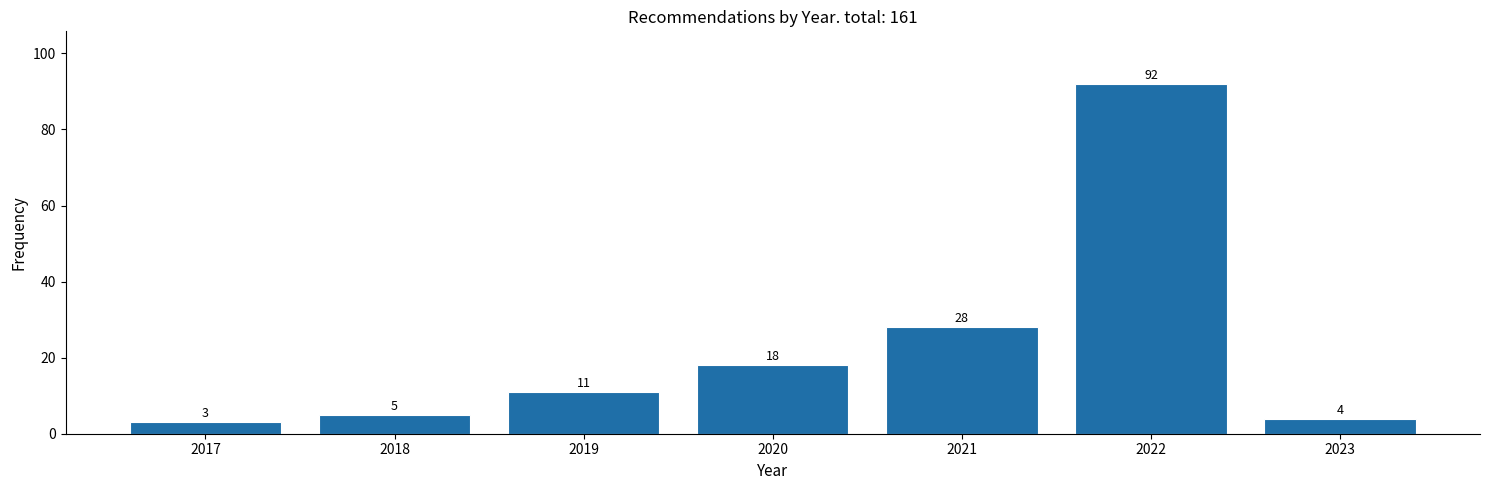

Reading left to right, list all the values displayed in this chart.

3	5	11	18	28	92	4